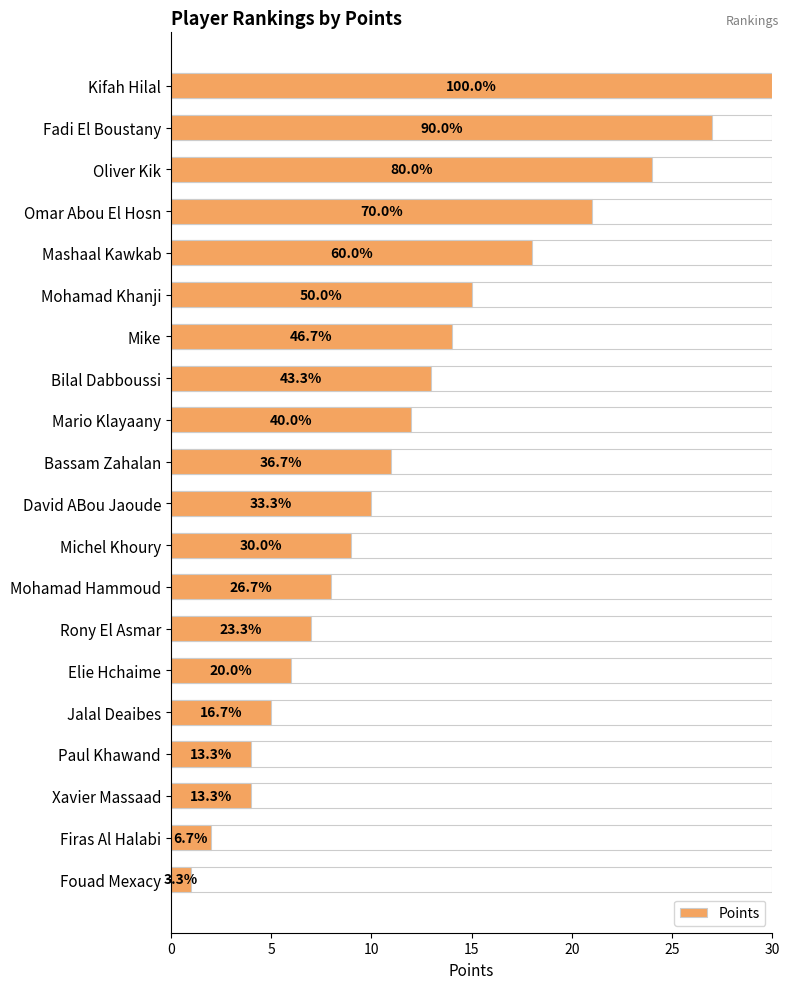

What is the maximum value shown in the chart?

30